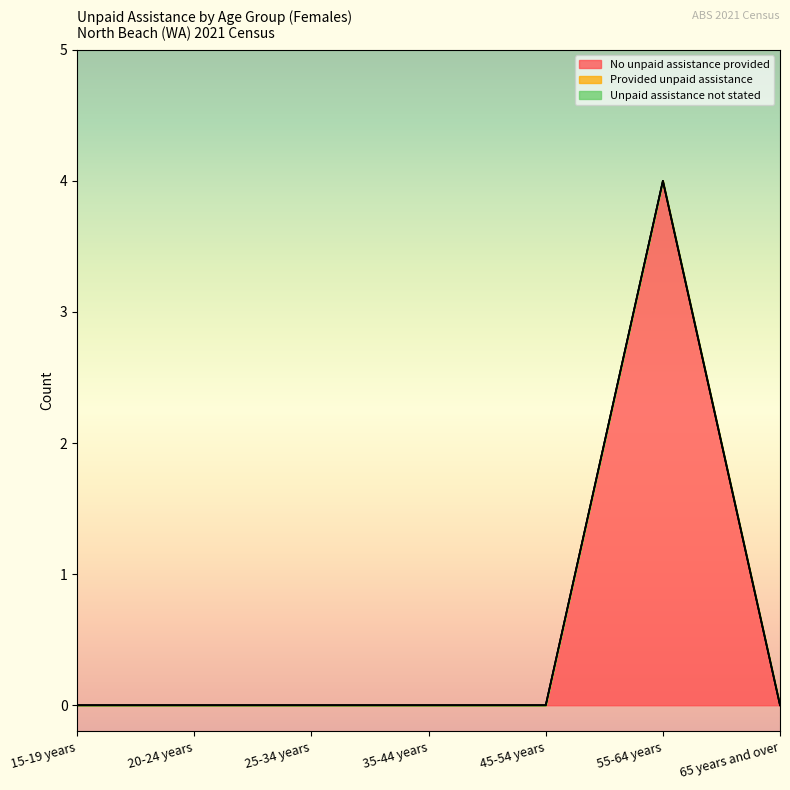

Reading left to right, extract all data points from this chart.

No unpaid assistance provided: 0	0	0	0	0	4	0
Provided unpaid assistance: 0	0	0	0	0	0	0
Unpaid assistance not stated: 0	0	0	0	0	0	0